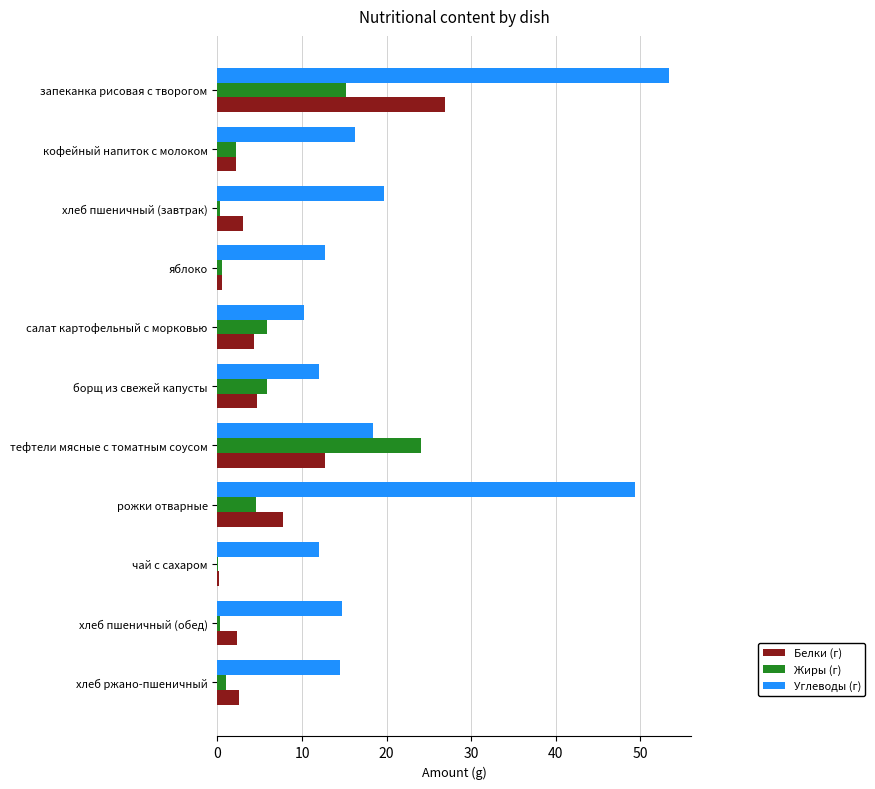

Which category has the highest value in the Жиры (г) series?

тефтели мясные с томатным соусом